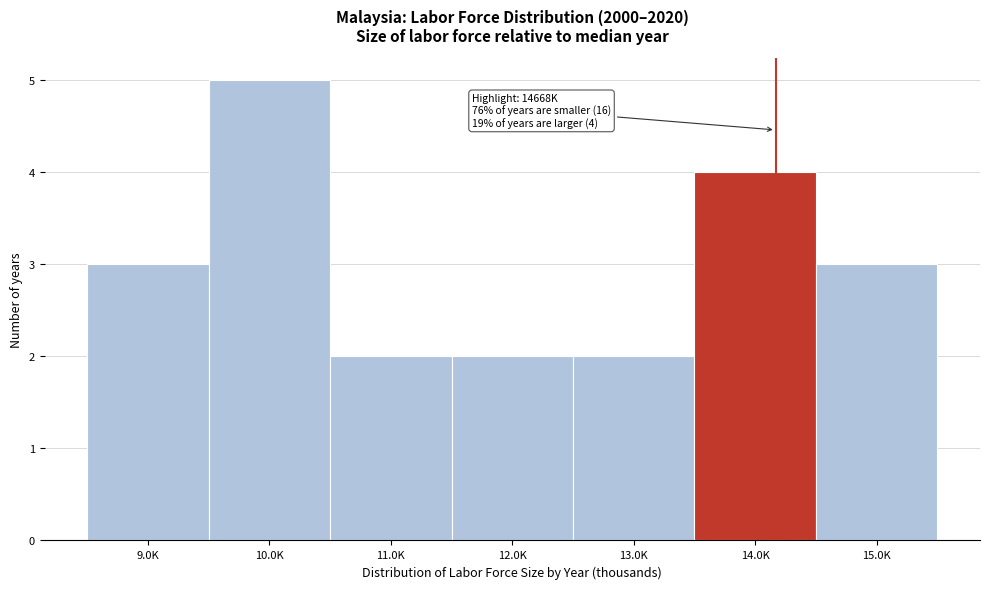

Reading right to left, list all the values displayed in this chart.

15.0K=3	14.0K=4	13.0K=2	12.0K=2	11.0K=2	10.0K=5	9.0K=3